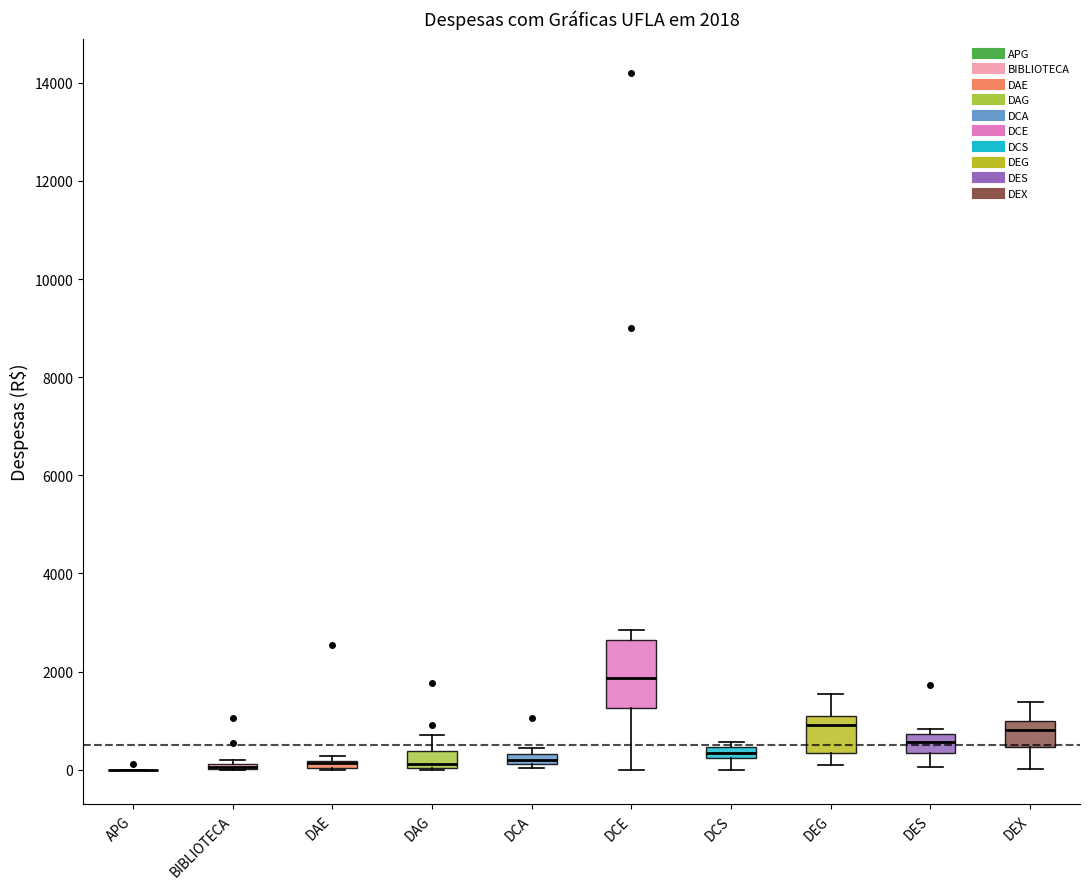

Which box is the tallest, from its lower edge to its upper edge?

DCE